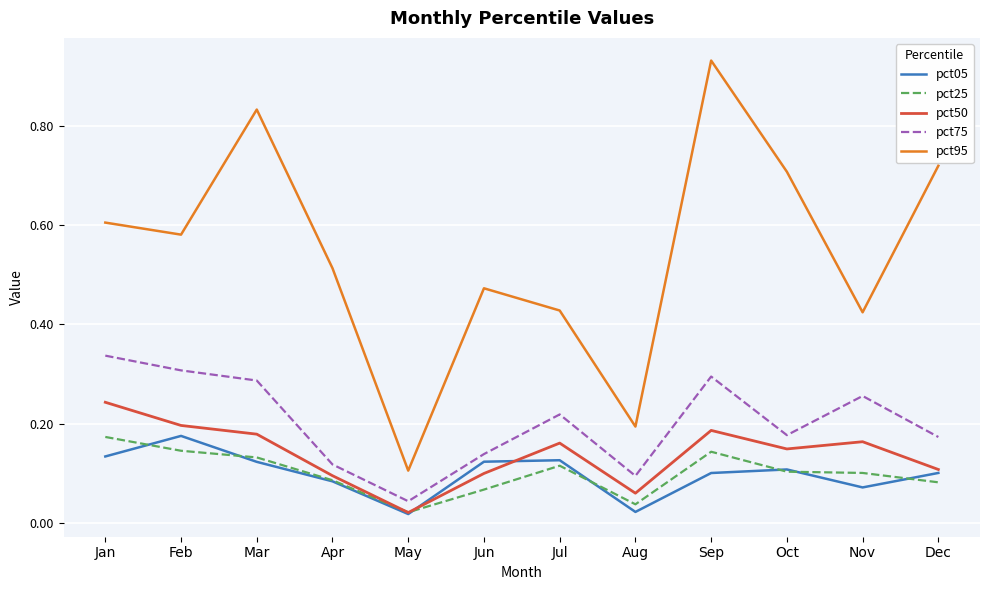

In pct05, how many points are lower than both neighbors (excluding endpoints)?

3